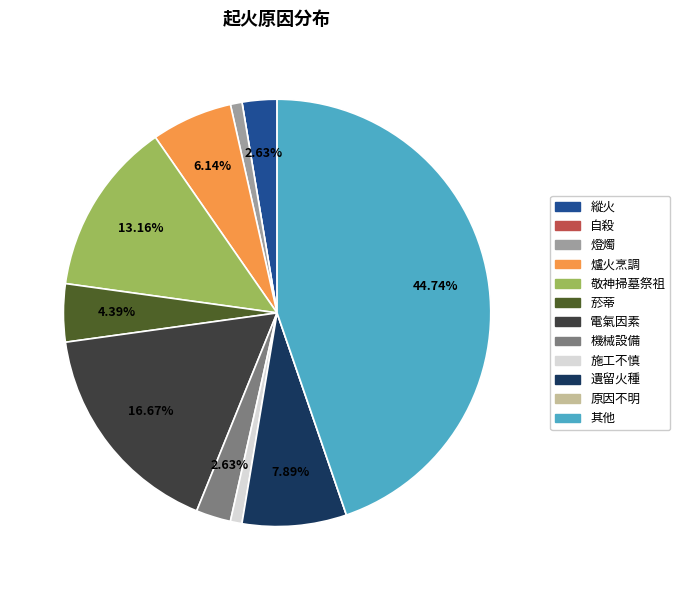

Is there any slice that represents more than half of the pie?

No